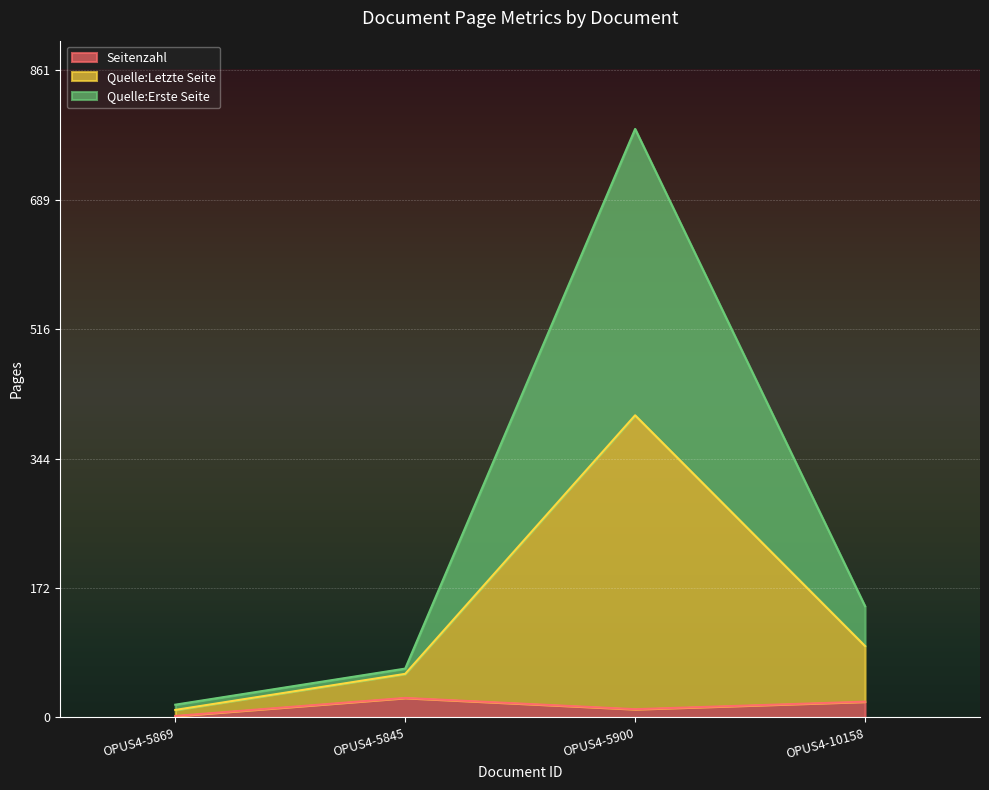

At which category is the sum across all series the highest?

OPUS4-5900